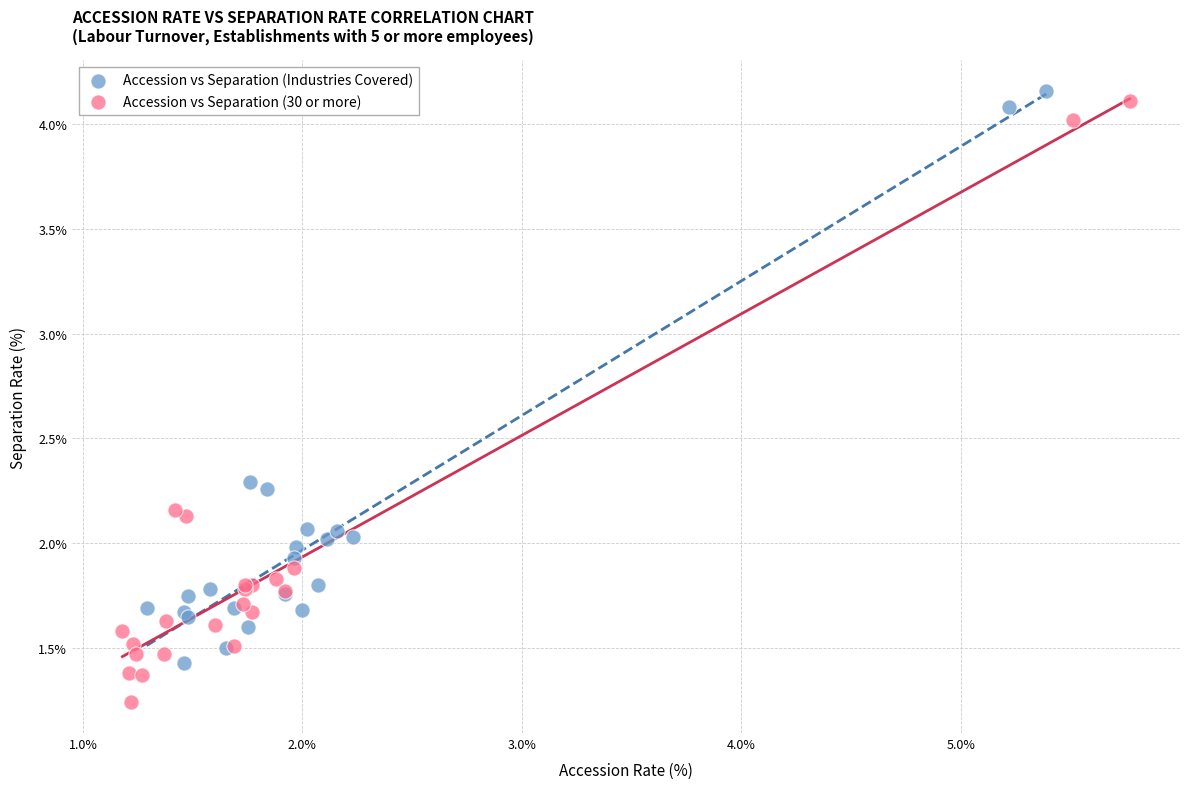

Which series reaches the minimum Y coordinate?

Accession vs Separation (30 or more)